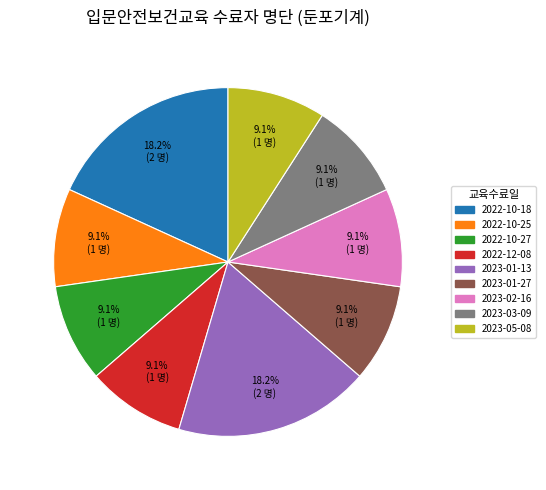

To the nearest percent, what is the difference between the 2023-01-13 and 2023-05-08 slice percentages?

9%